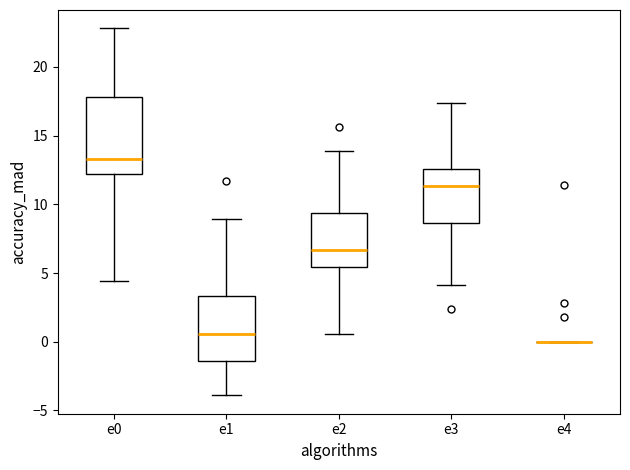

Where does the upper whisker of the box for e3 end on the y-axis? The values are not printed on the chart, so give them approximately, as read against the axis.

17.5